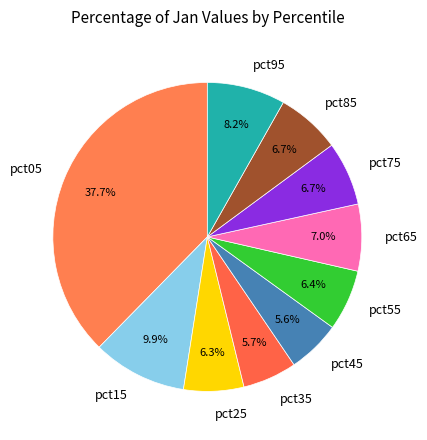

Is there a majority slice in this chart?

No